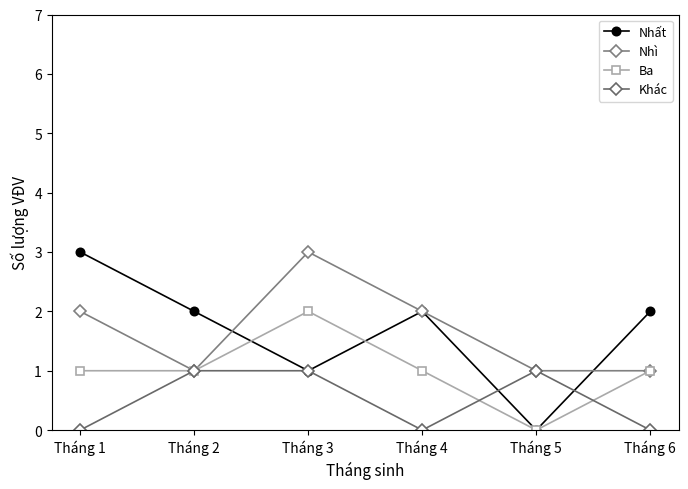

True or false: Khác has a value of 0 at Tháng 3.

False